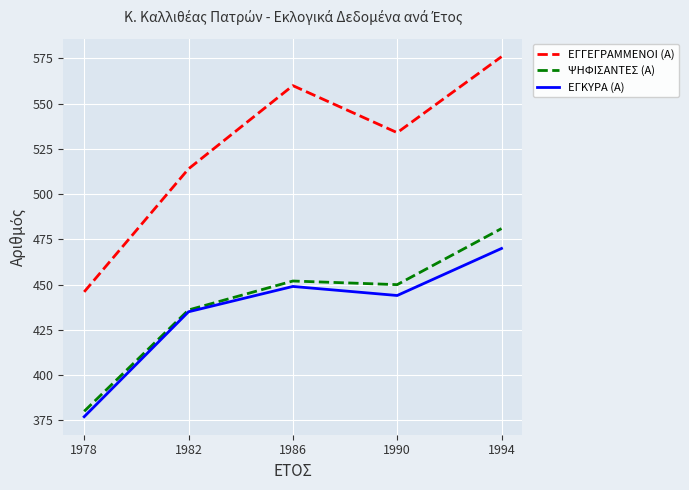

The value of ΕΓΓΕΓΡΑΜΜΕΝΟΙ (Α) at 1982 is 736. True or false?

False